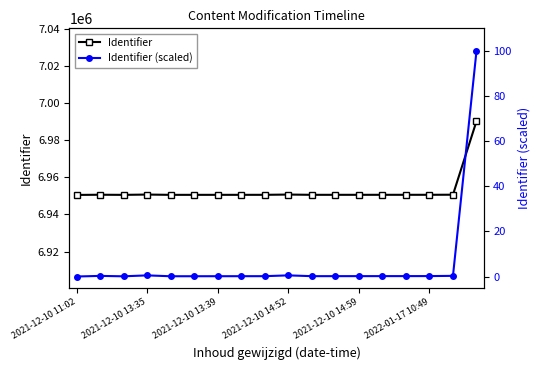

At which category does the chart reach its peak across all series?

17